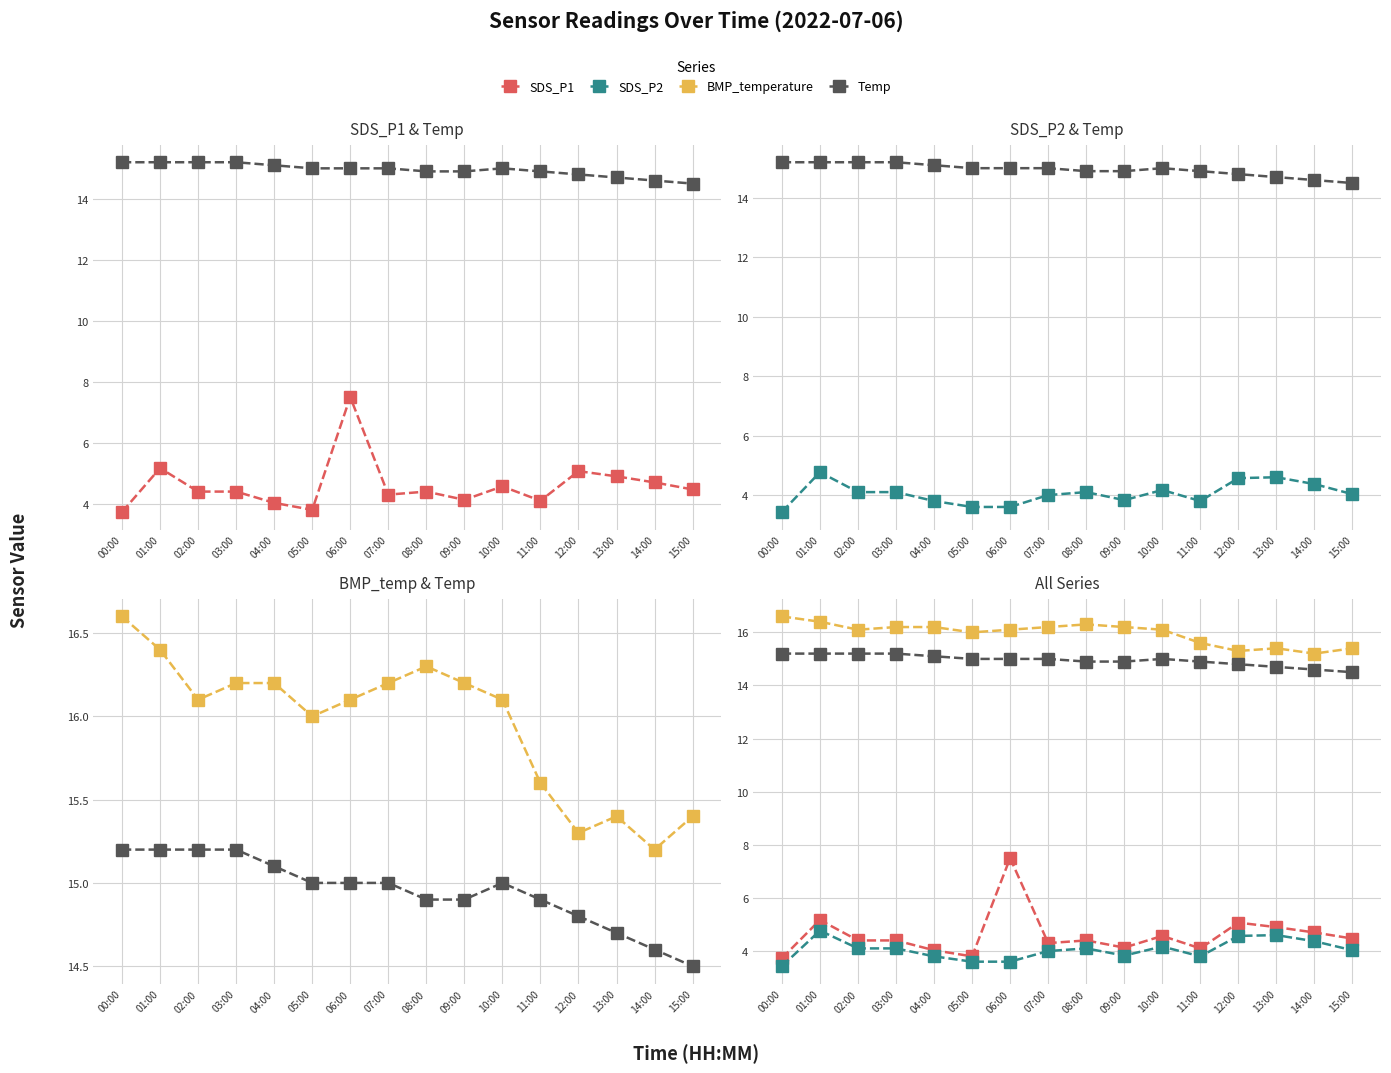

Reading right to left, extract all data points from this chart.

SDS_P1: 4.5	4.7	4.9	5.1	4.1	4.6	4.1	4.4	4.3	7.5	3.8	4.0	4.4	4.4	5.2	3.7
Temp: 14.5	14.6	14.7	14.8	14.9	15.0	14.9	14.9	15.0	15.0	15.0	15.1	15.2	15.2	15.2	15.2
SDS_P2: 4.0	4.4	4.6	4.6	3.8	4.2	3.8	4.1	4.0	3.6	3.6	3.8	4.1	4.1	4.8	3.4
BMP_temperature: 15.4	15.2	15.4	15.3	15.6	16.1	16.2	16.3	16.2	16.1	16.0	16.2	16.2	16.1	16.4	16.6